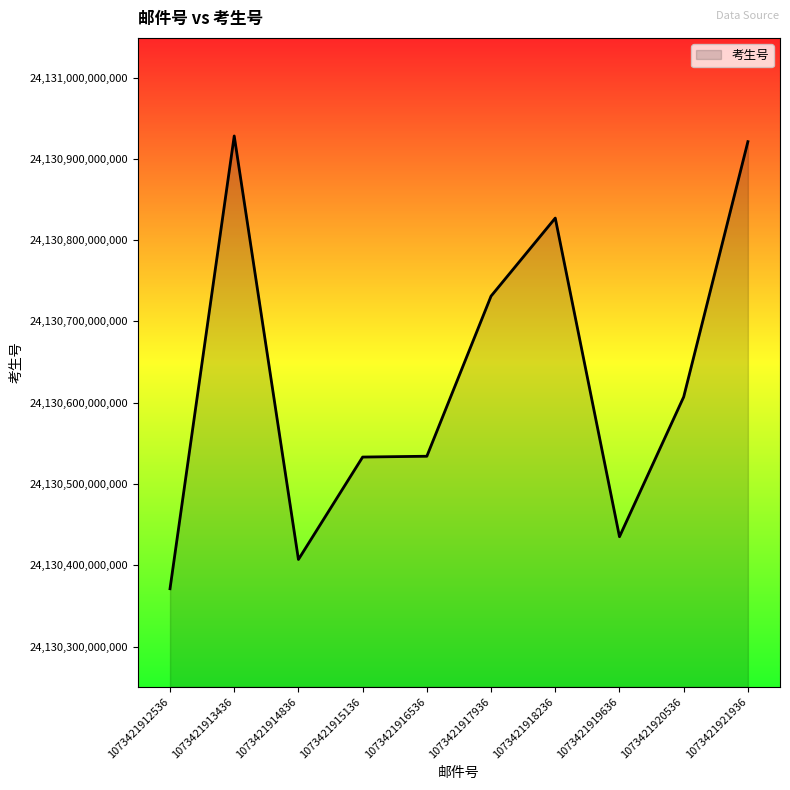

True or false: the data shows 24130607101360 at 1073421920536.

True